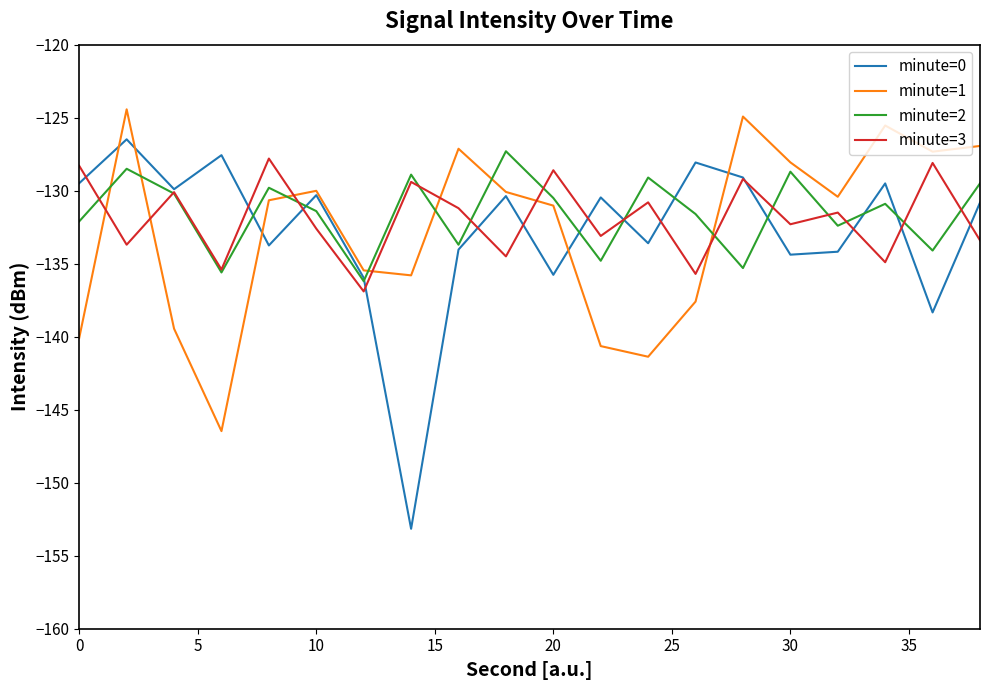

What is the maximum value shown in the chart?

-124.4